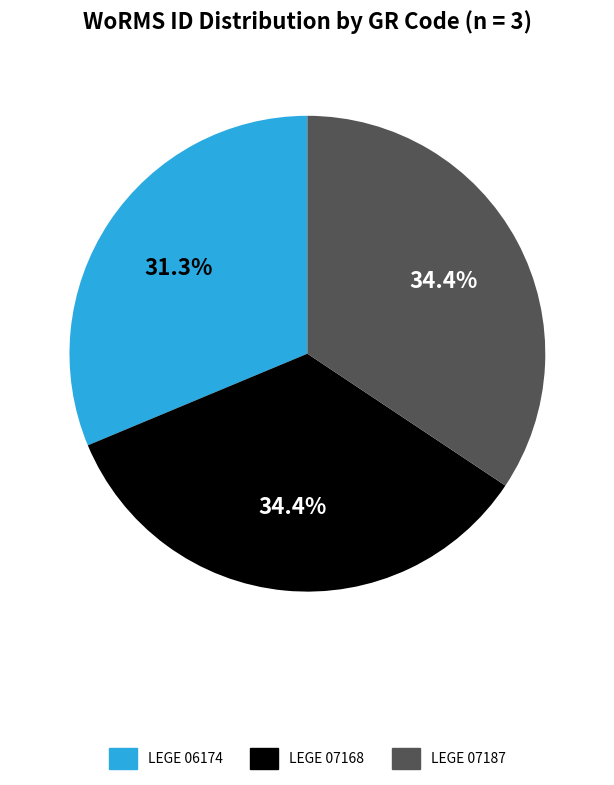

Does LEGE 06174 account for over 50% of the chart?

No